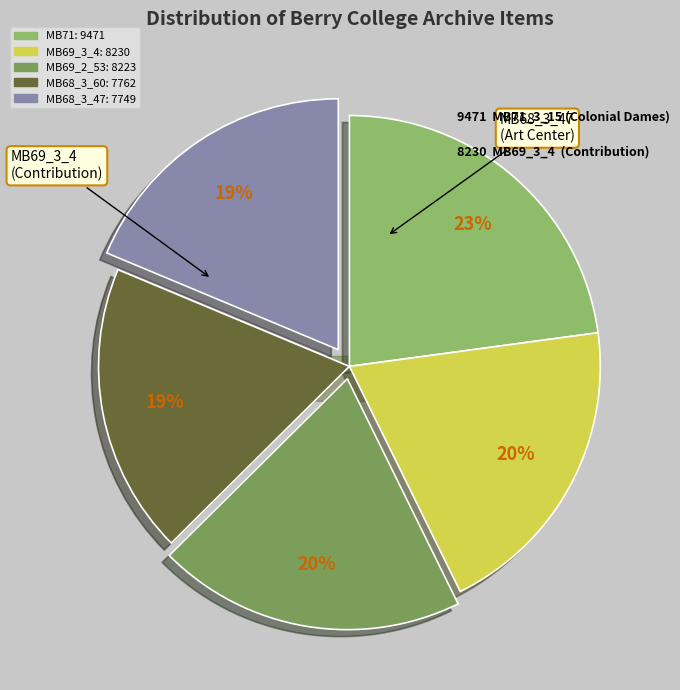

Is there a majority slice in this chart?

No